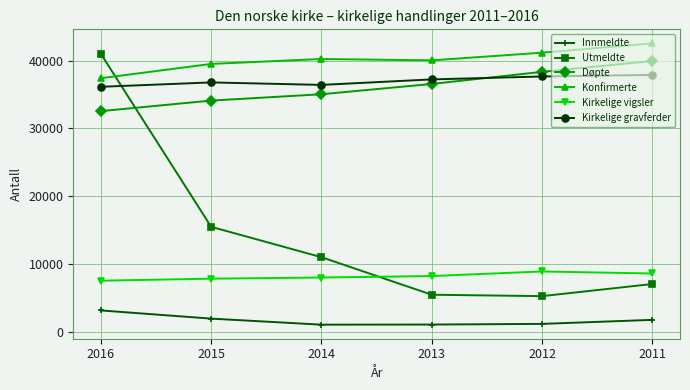

Count the Kirkelige gravferder values in the range 36430 to 37673.

4